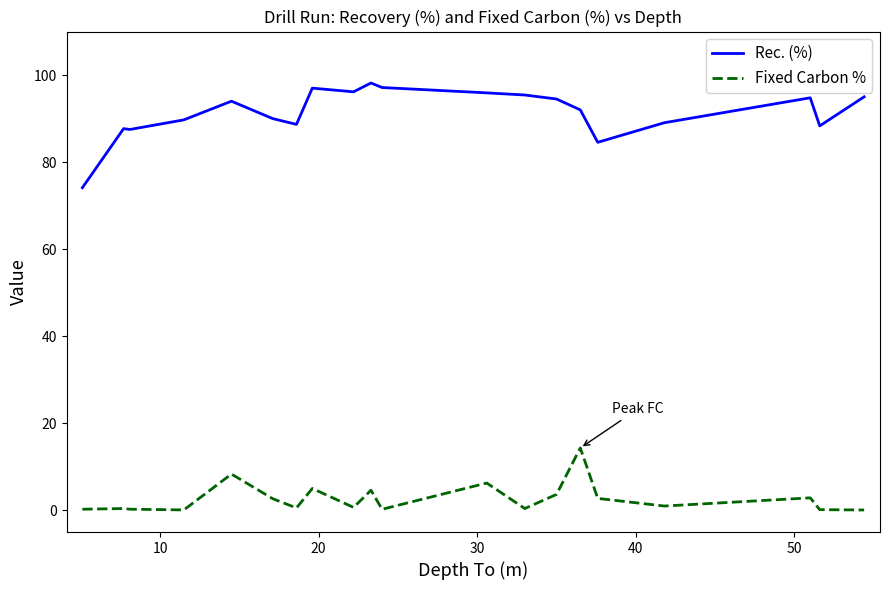

What is the lowest value of the Fixed Carbon % series?

0.1